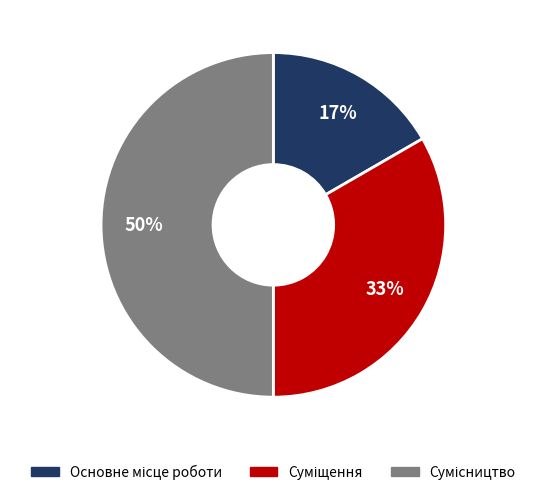

To the nearest percent, what is the difference between the largest and smallest slice percentages?

33%